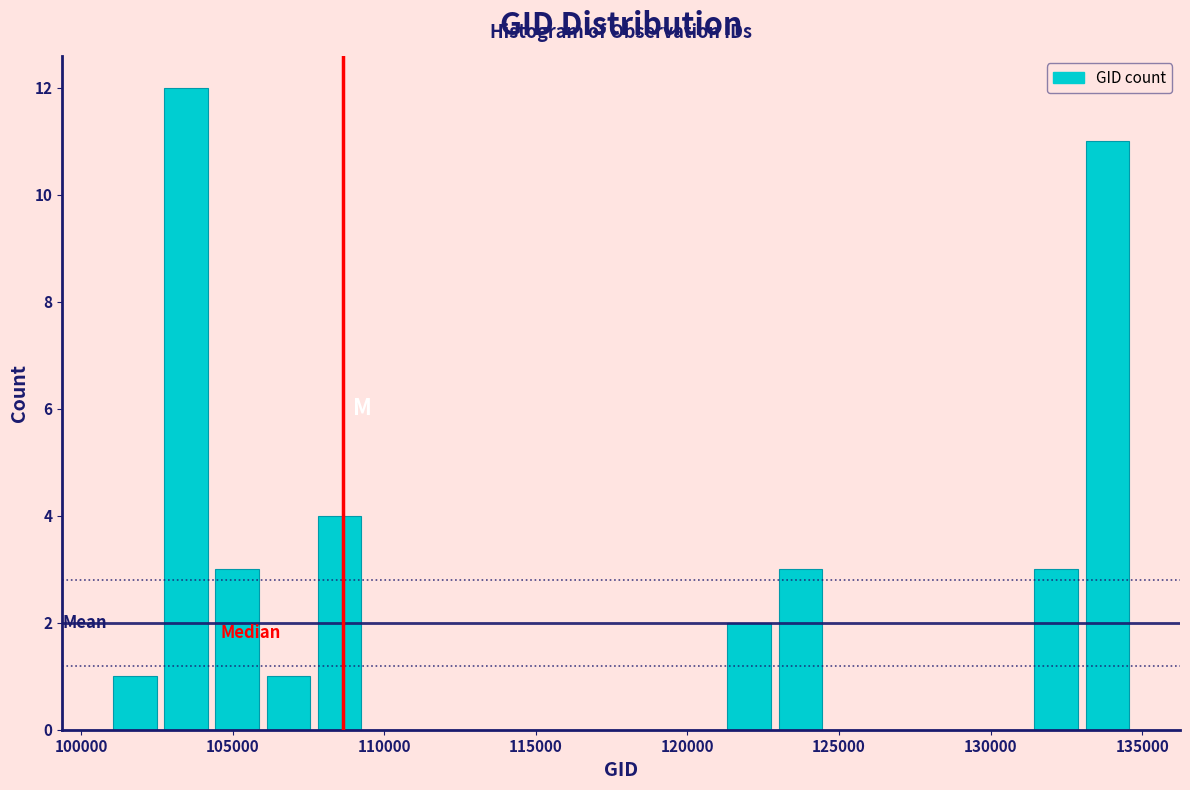

Around what value on the x-axis is the tallest bar? Give the approximate position of its centre, as read against the axis.

103500